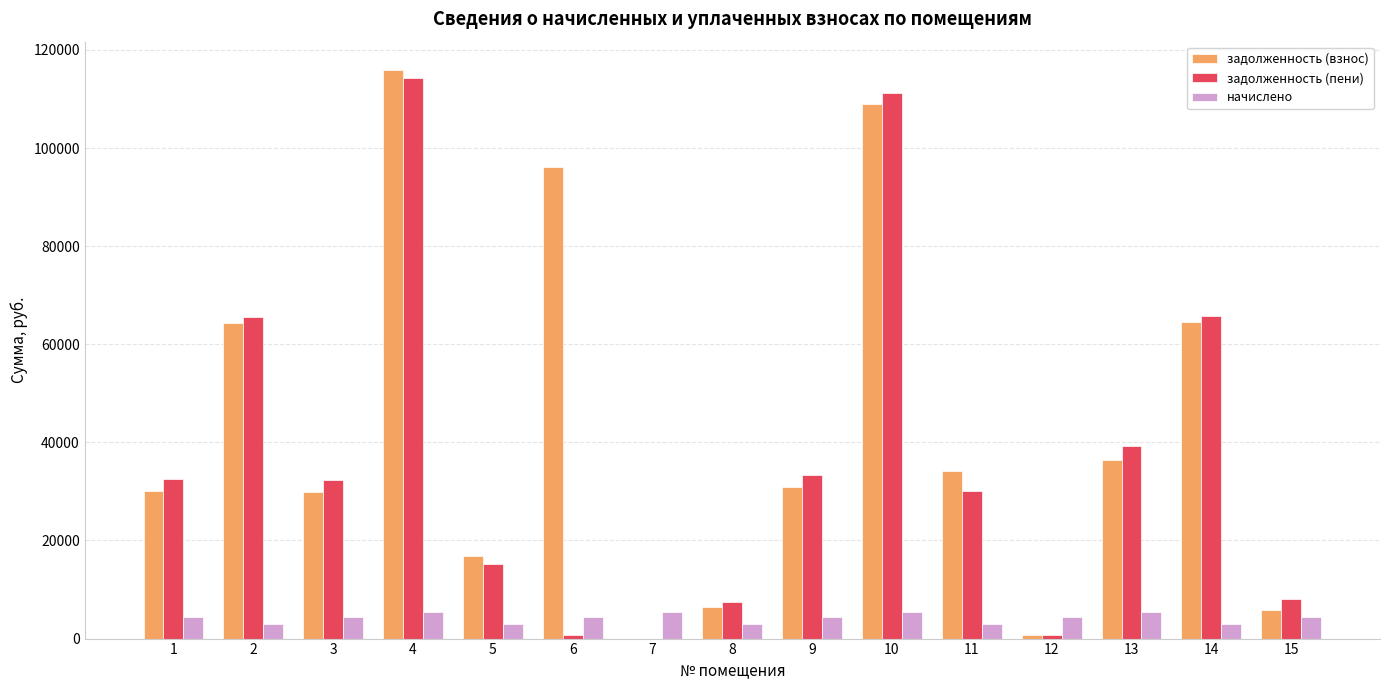

What is the sum of all начислено values?

62868.0